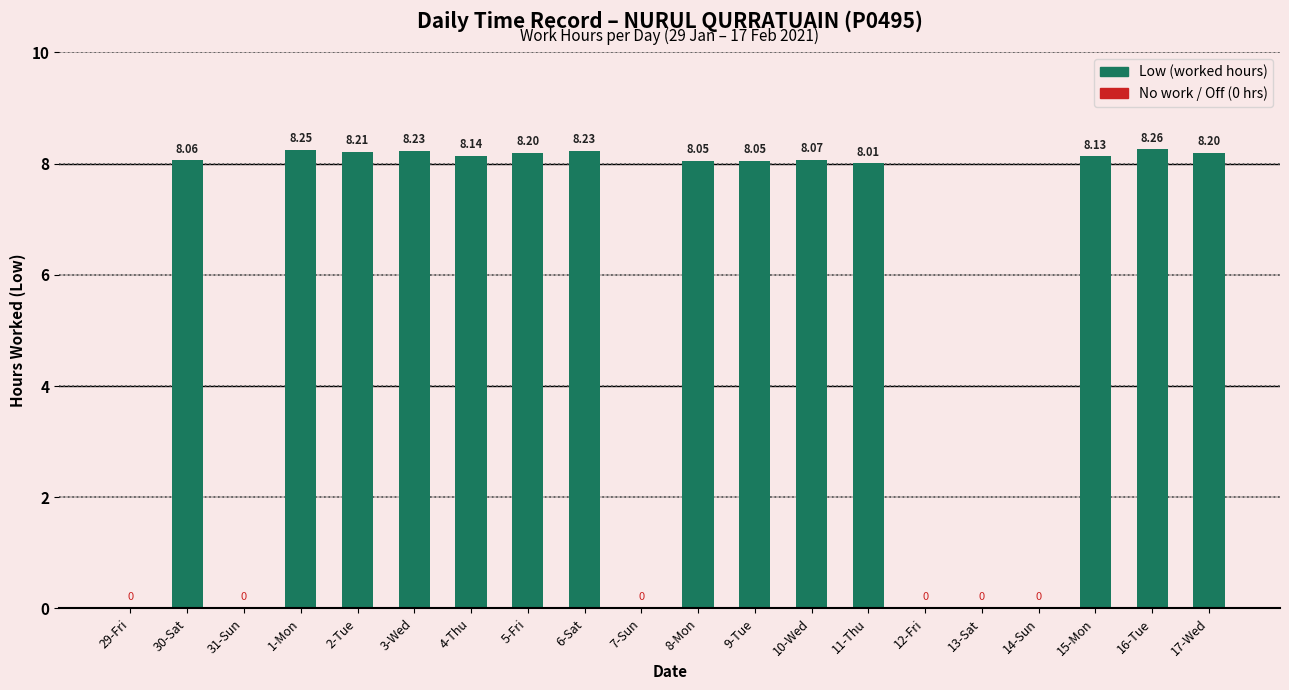

Between 17-Wed and 29-Fri, which is larger?

17-Wed